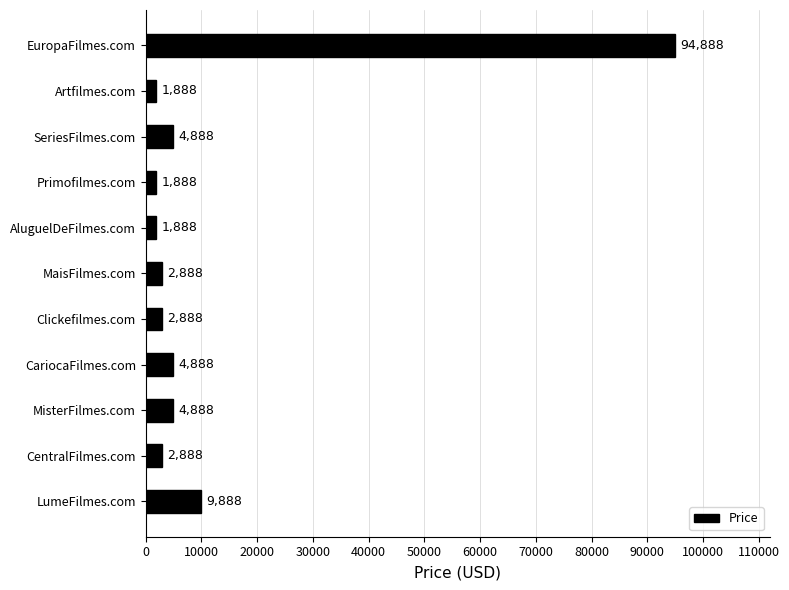

What is the change in value from CariocaFilmes.com to LumeFilmes.com?

+5000